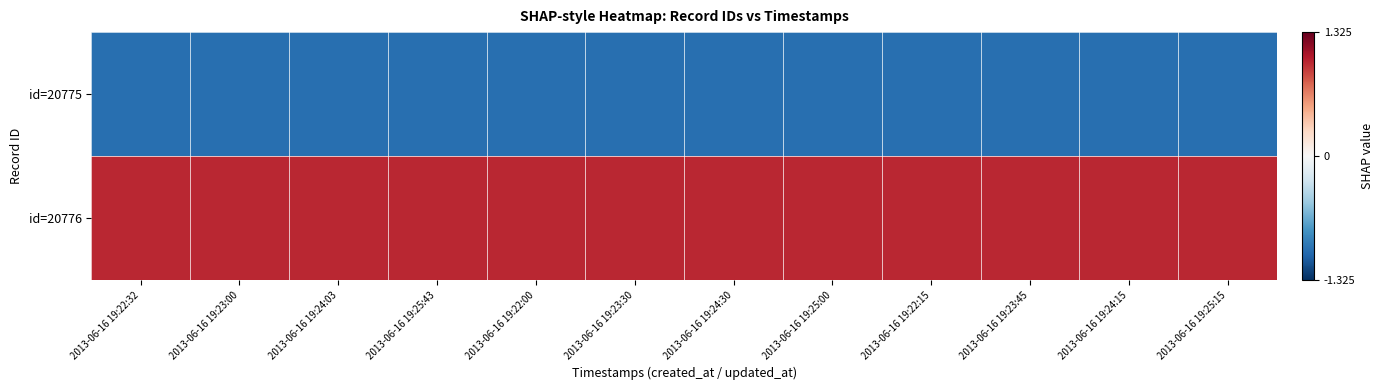

Which series has the largest range (max minus min)?

id=20775